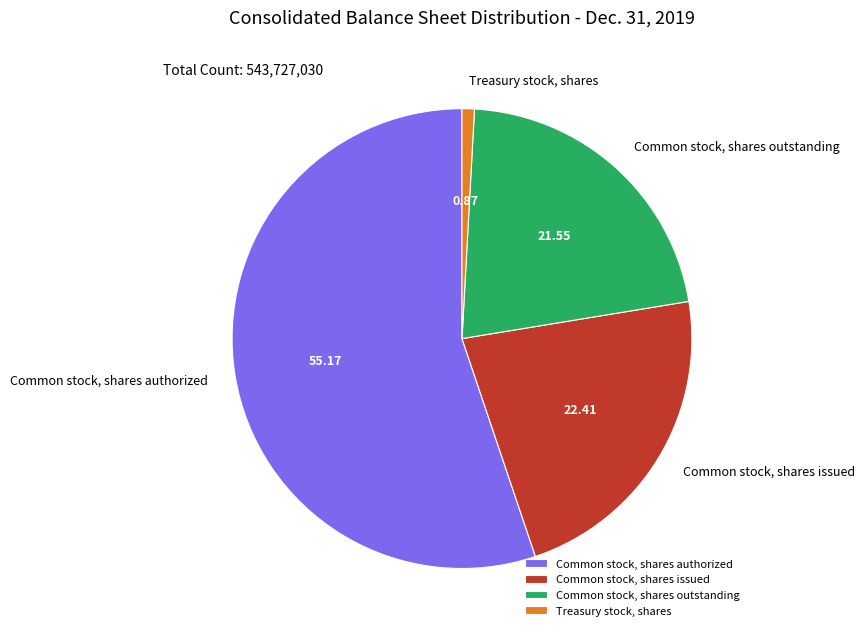

True or false: Common stock, shares authorized accounts for 66% of the total.

False